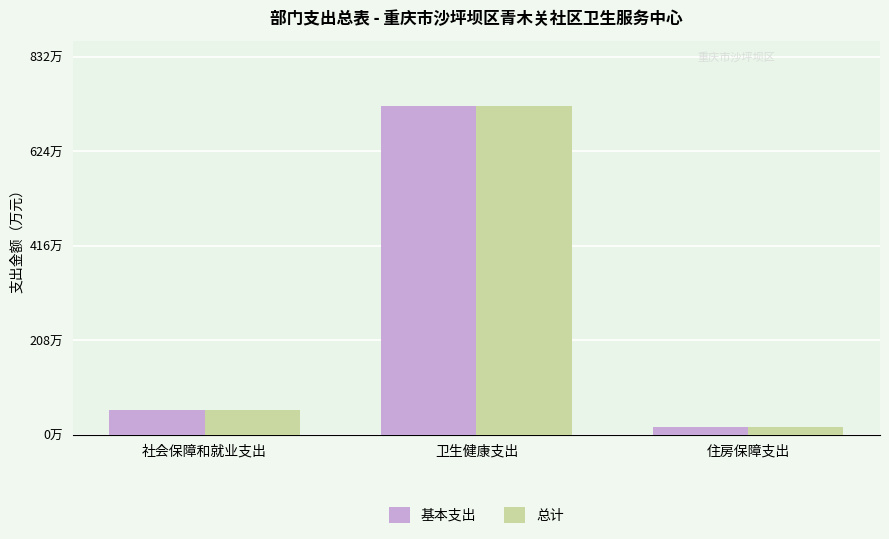

Does the chart contain any negative values?

No